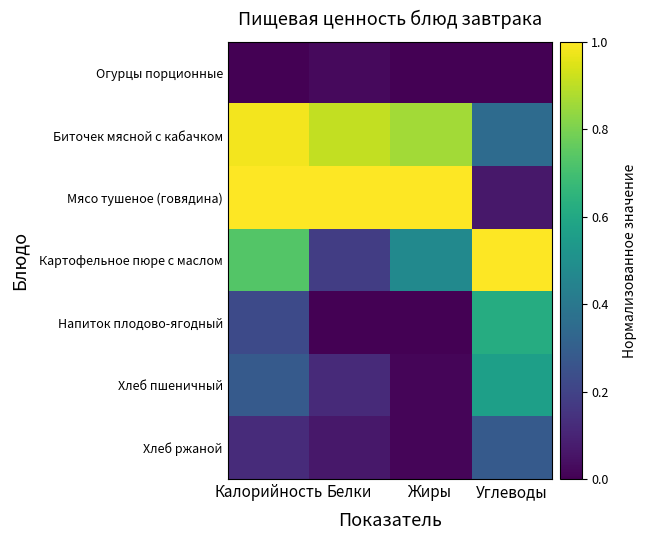

Which label corresponds to the largest value in the chart?

Калорийность